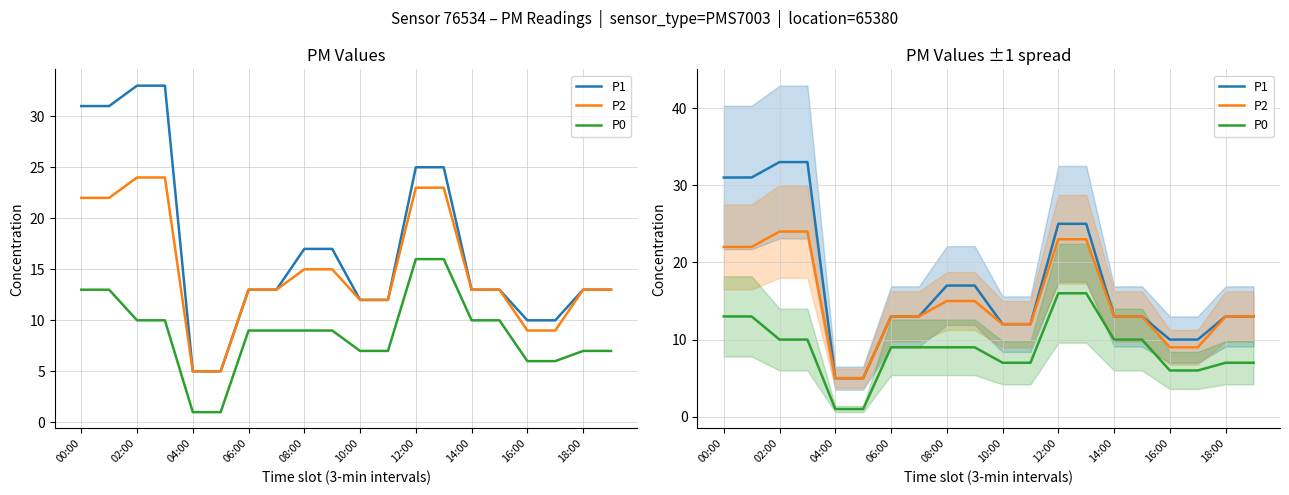

What is the difference between the maximum and minimum values in the P0 series?

15